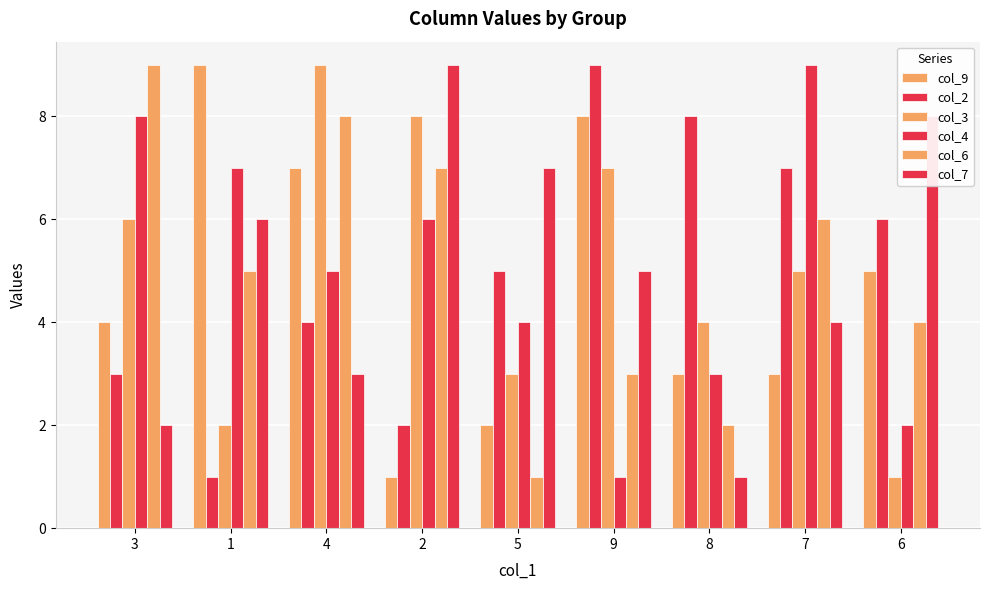

Is the value of col_6 at 8 greater than the value of col_4 at 6?

No